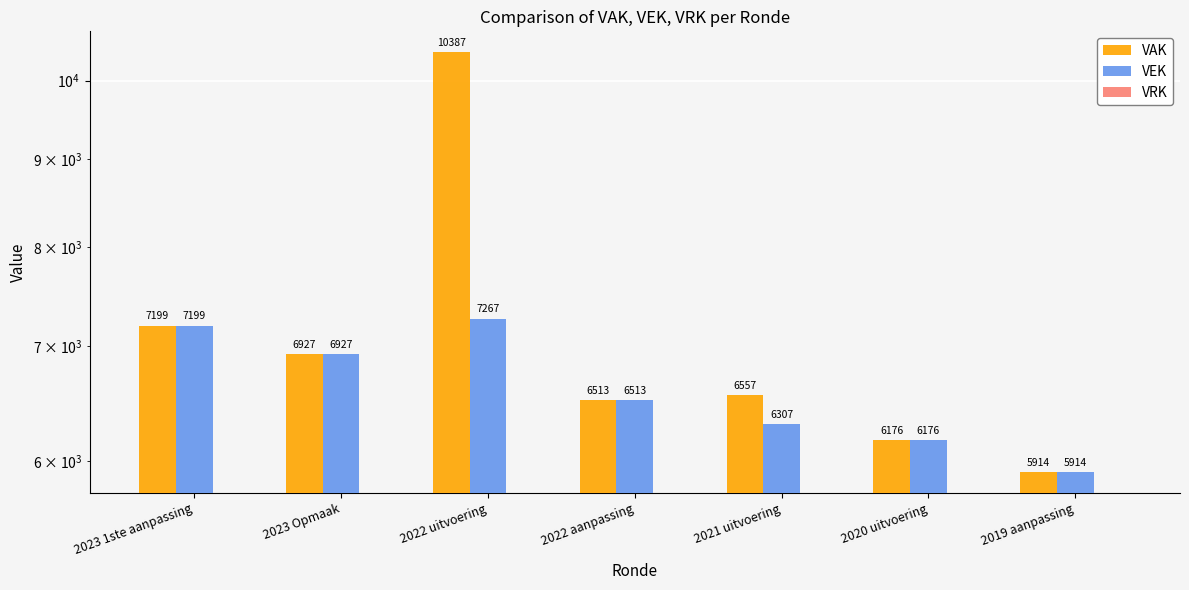

True or false: VAK has a value of 10387 at 2022 uitvoering.

True